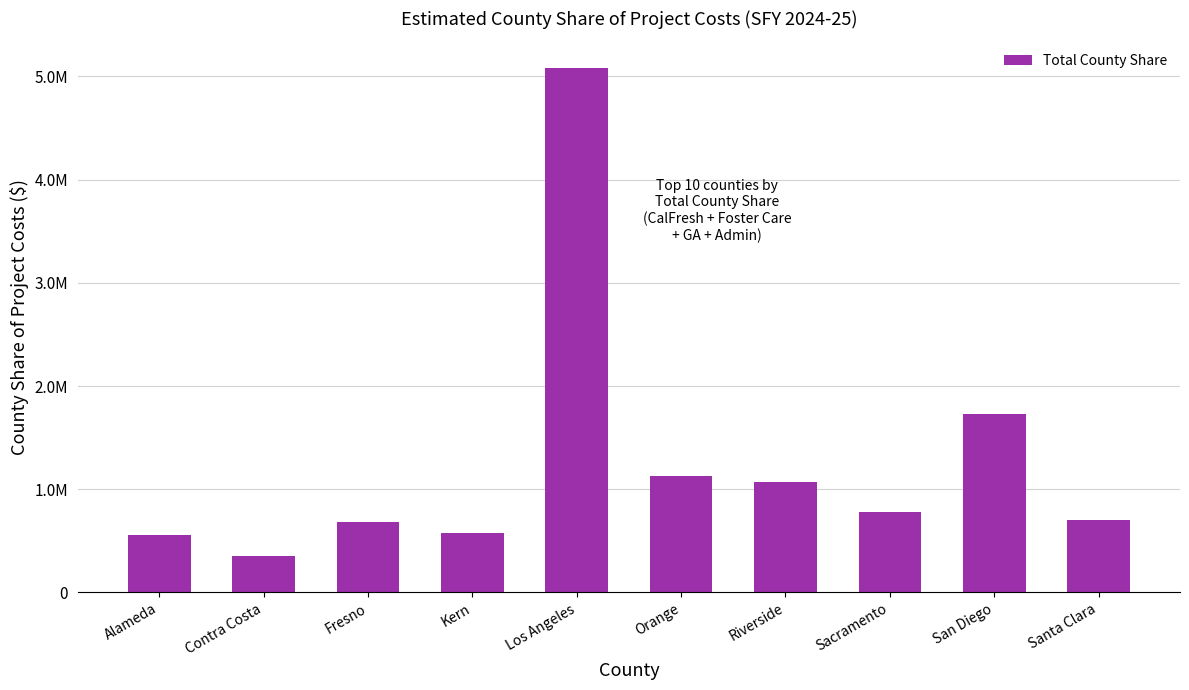

Does the chart contain any negative values?

No